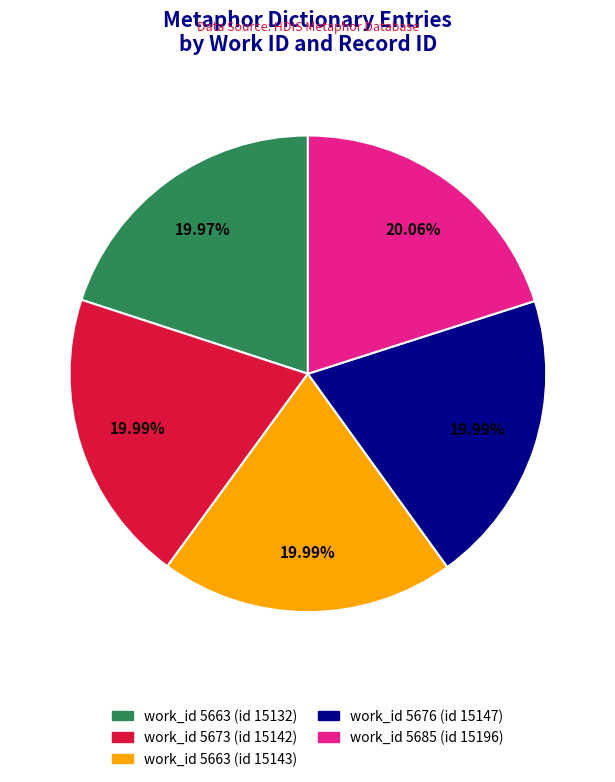

To the nearest percent, what is the combined percentage of work_id 5663 (id 15143) and work_id 5676 (id 15147)?

40%